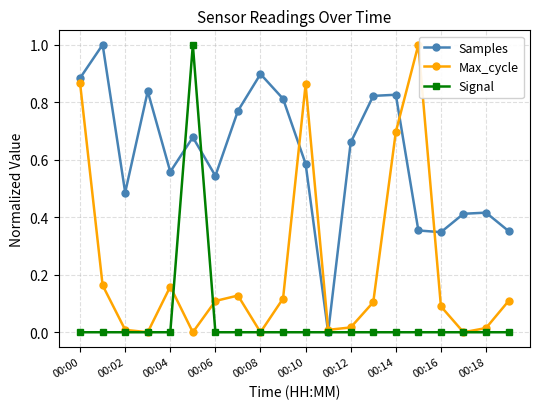

What are all the series names shown in the legend?

Samples, Max_cycle, Signal